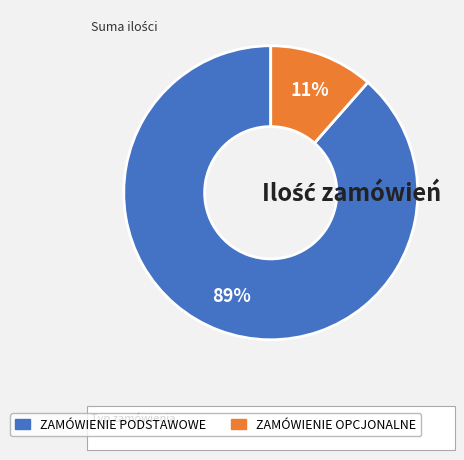

How many segments does this pie chart have?

2